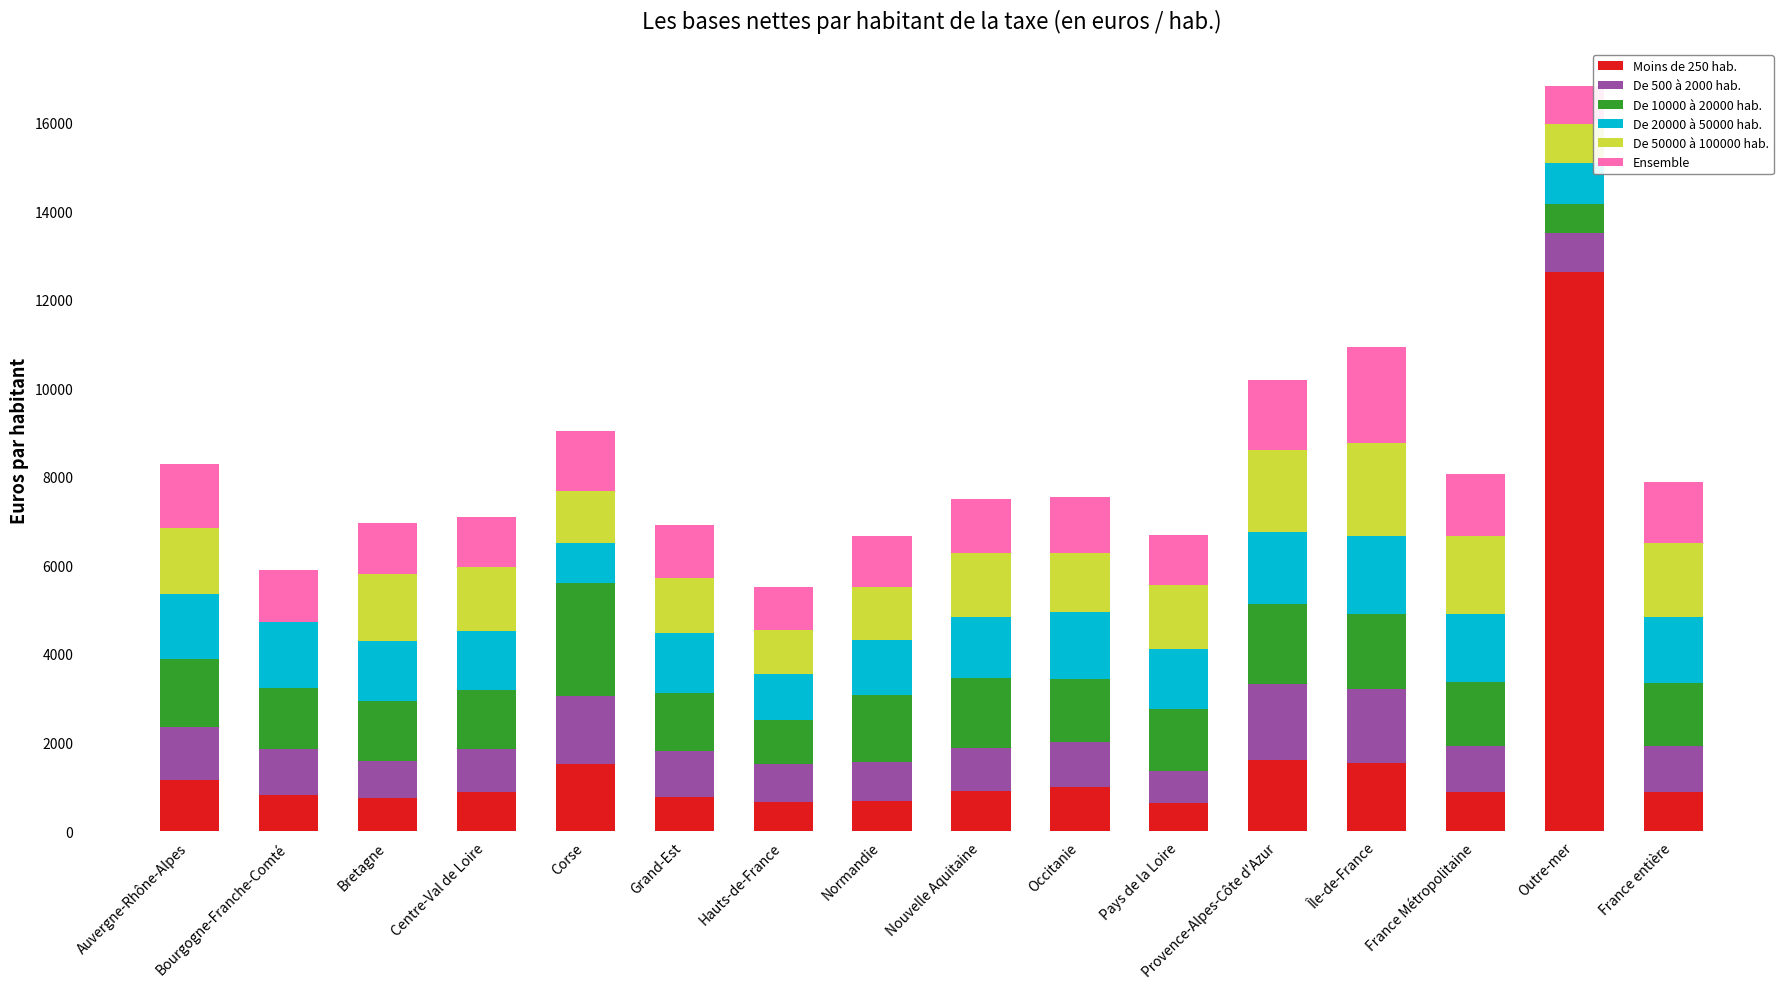

What is the total value across all series at Normandie?

6656.6